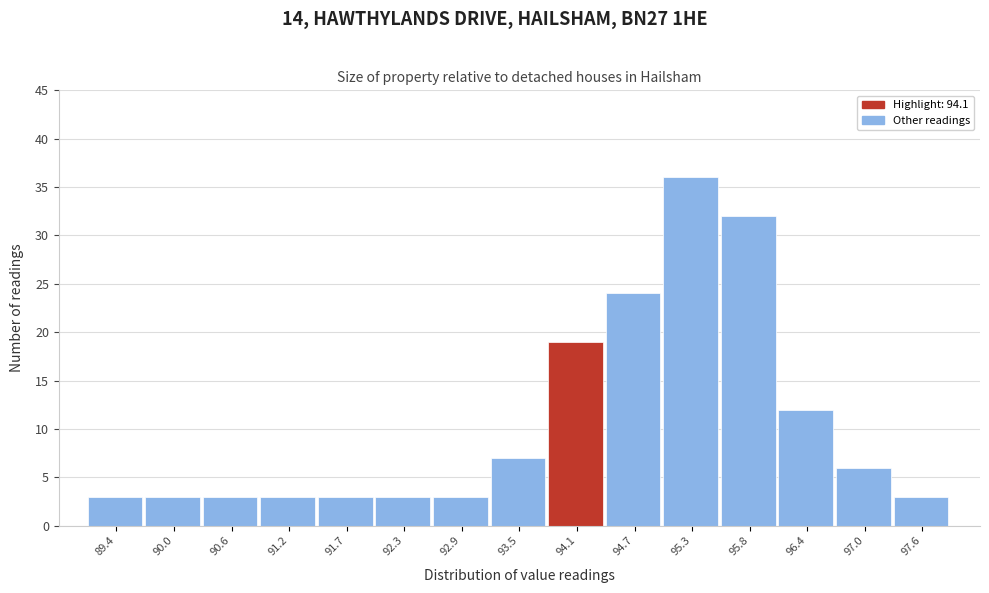

What is the height of the bar covering 93.8 to 94.4 on the x-axis? Neither the bar edges nor the heights are printed on the chart, so give them approximately, as read against the axes.

19